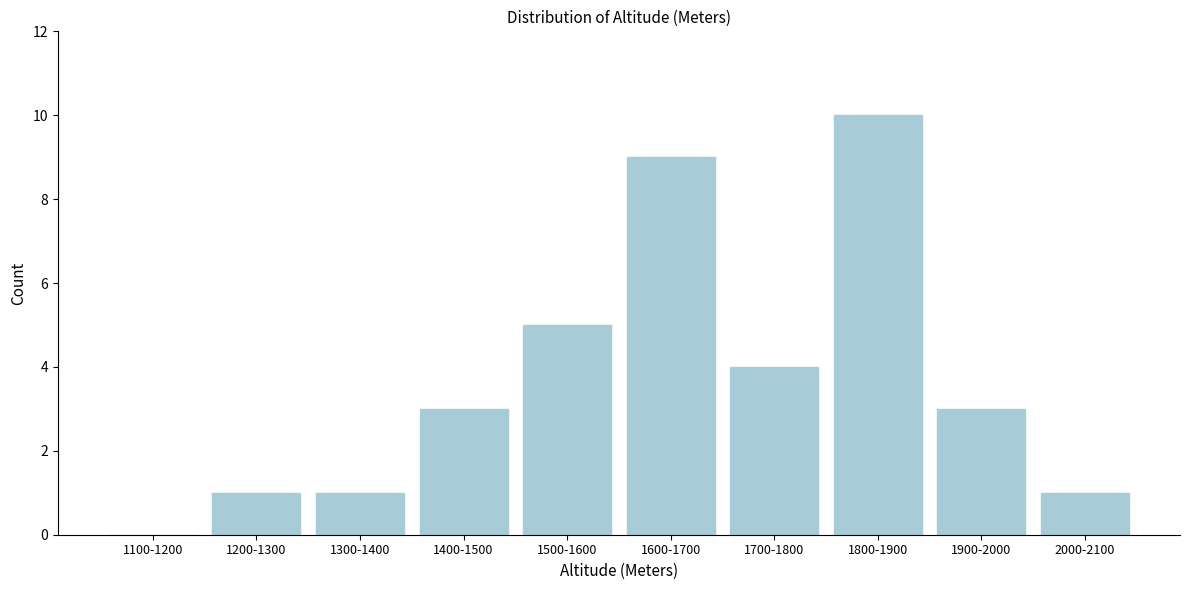

Reading right to left, transcribe all the data shown in this chart.

2000-2100=1	1900-2000=3	1800-1900=10	1700-1800=4	1600-1700=9	1500-1600=5	1400-1500=3	1300-1400=1	1200-1300=1	1100-1200=0